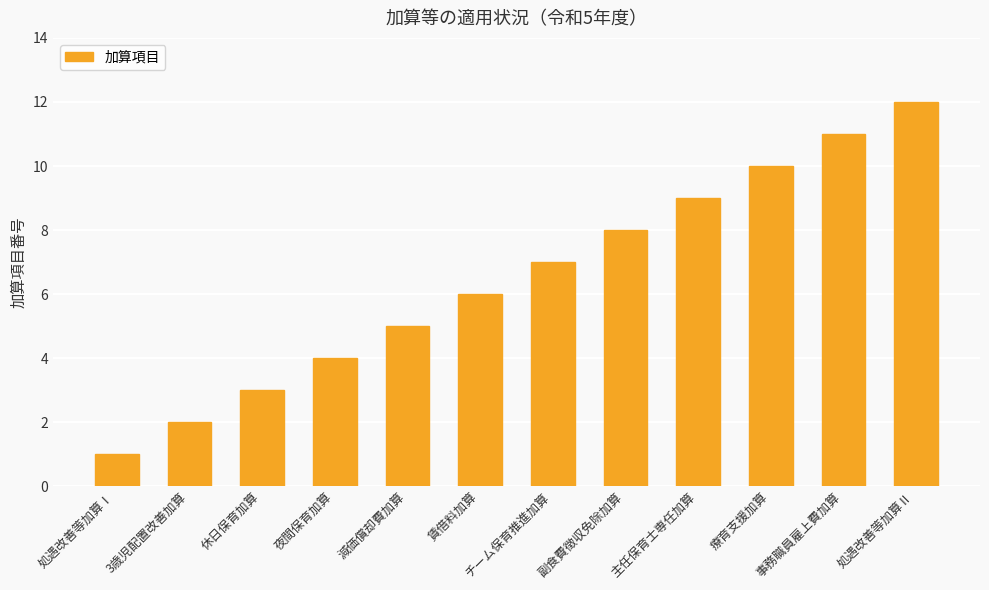

Reading right to left, transcribe all the data shown in this chart.

12	11	10	9	8	7	6	5	4	3	2	1